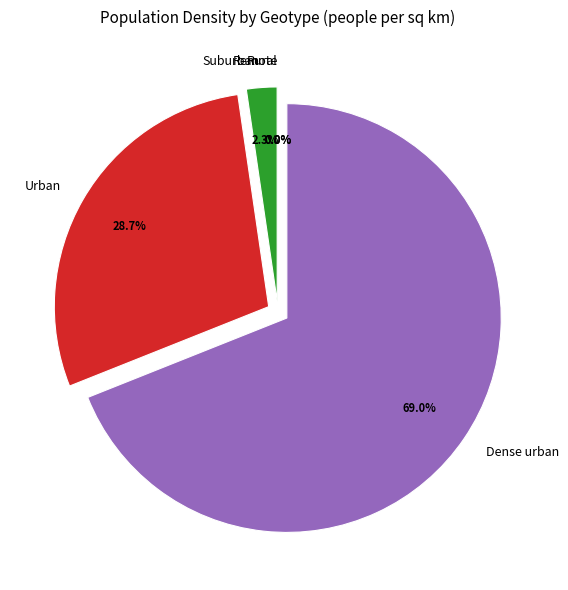

Which category has the biggest portion of the pie?

Dense urban